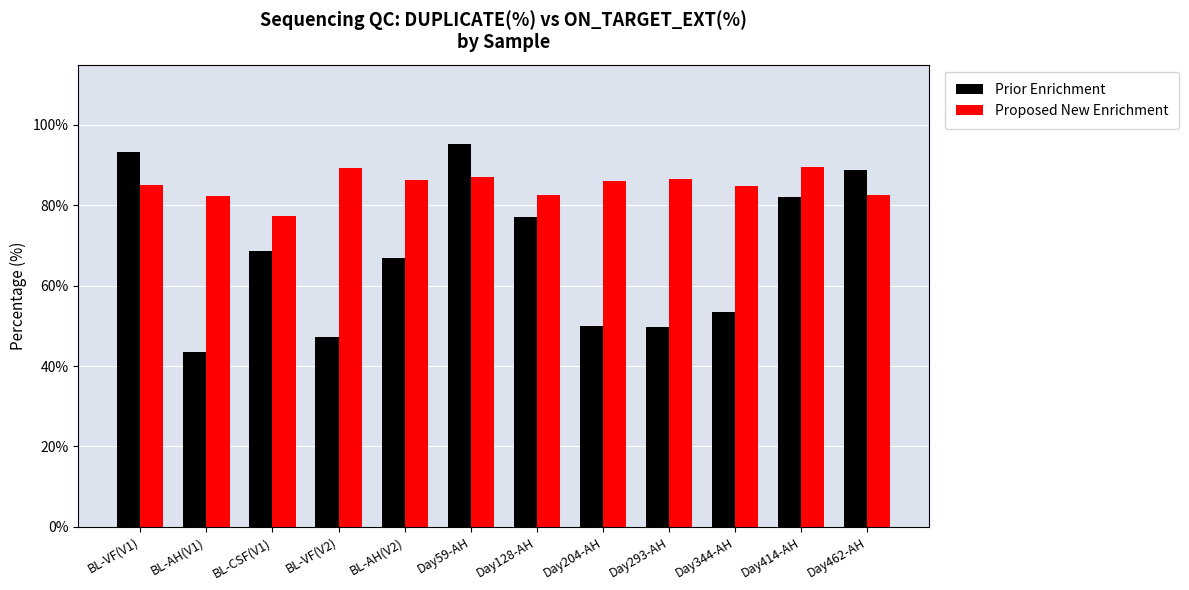

Between BL-VF(V1) and Day414-AH, which series saw the biggest shift?

Prior Enrichment